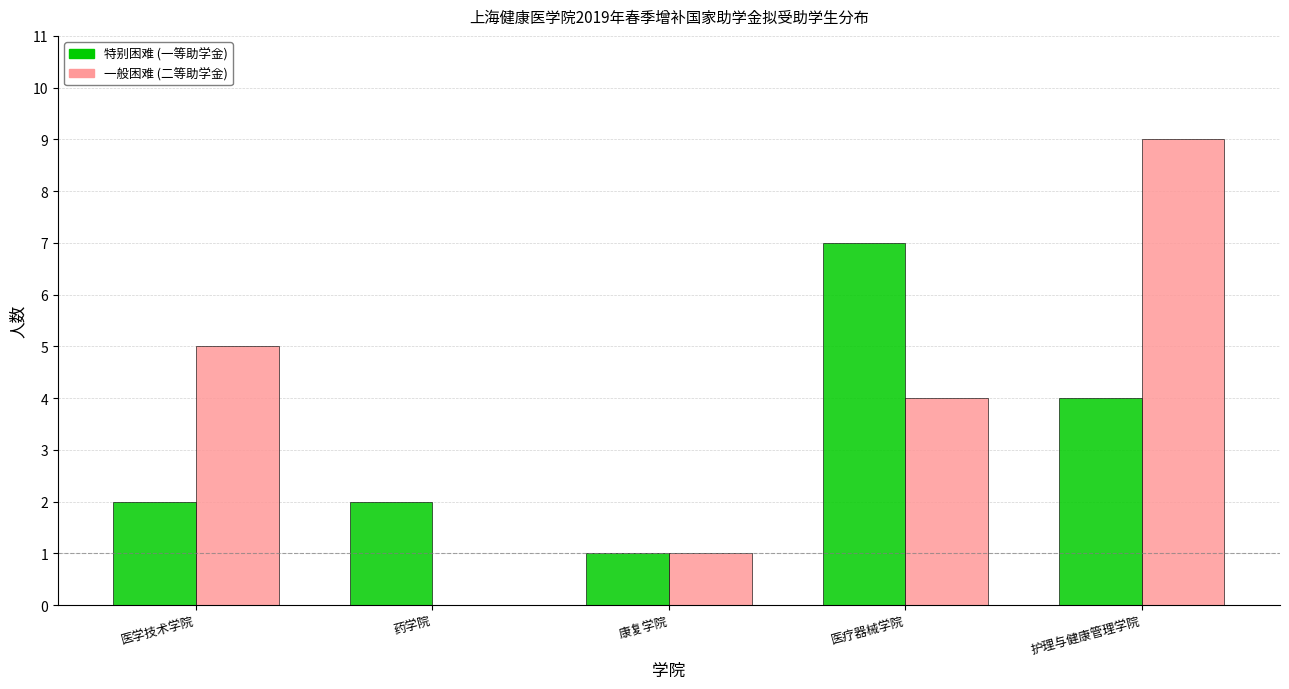

Are the bars horizontal?

No